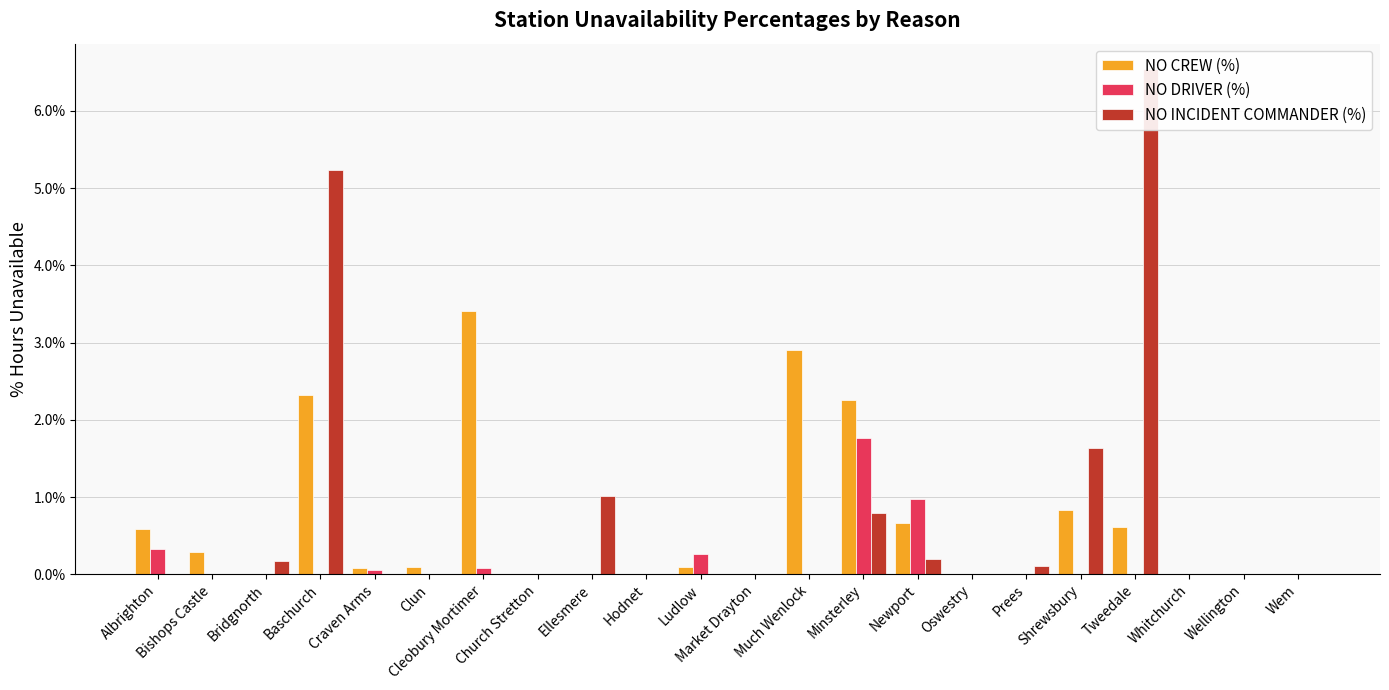

How many positive values does the NO DRIVER (%) series have?

6